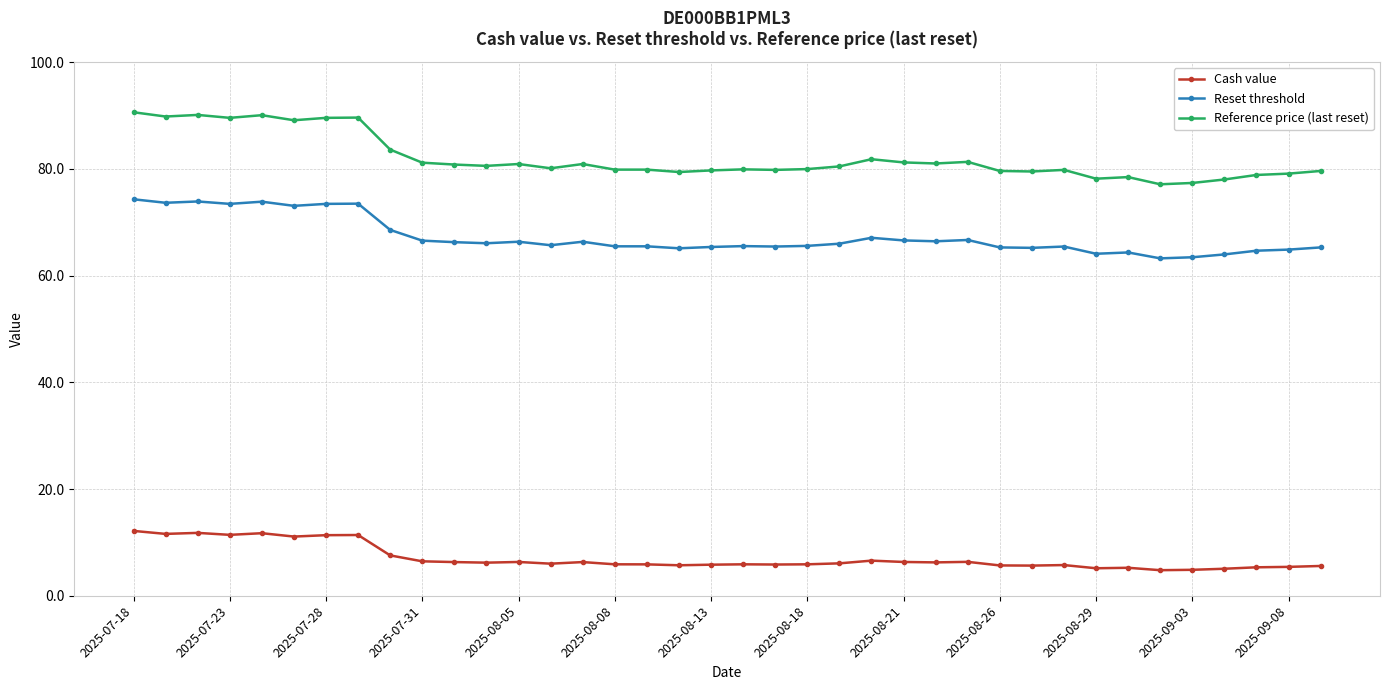

True or false: Reference price (last reset) and Cash value intersect in this chart.

False